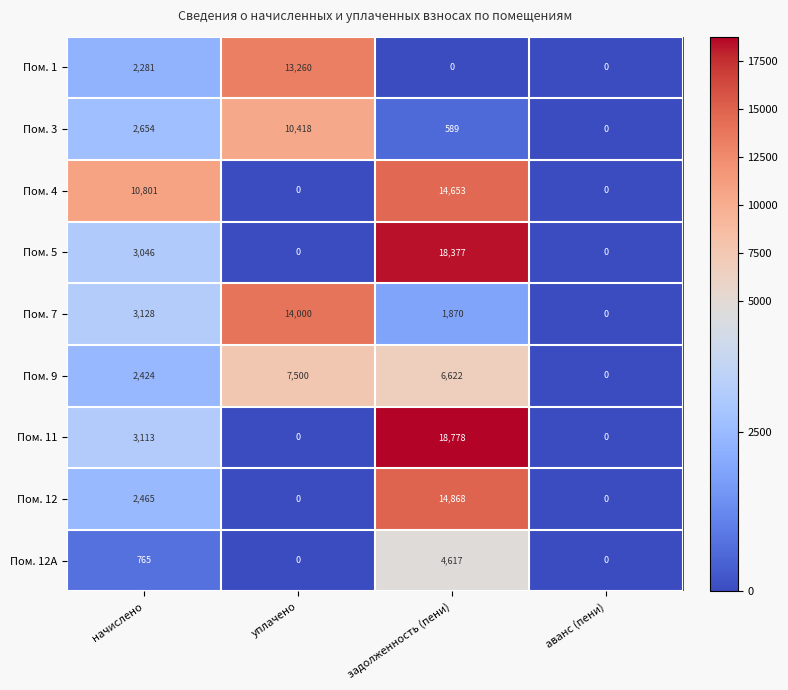

What is the highest value of the Пом. 9 series?

7500